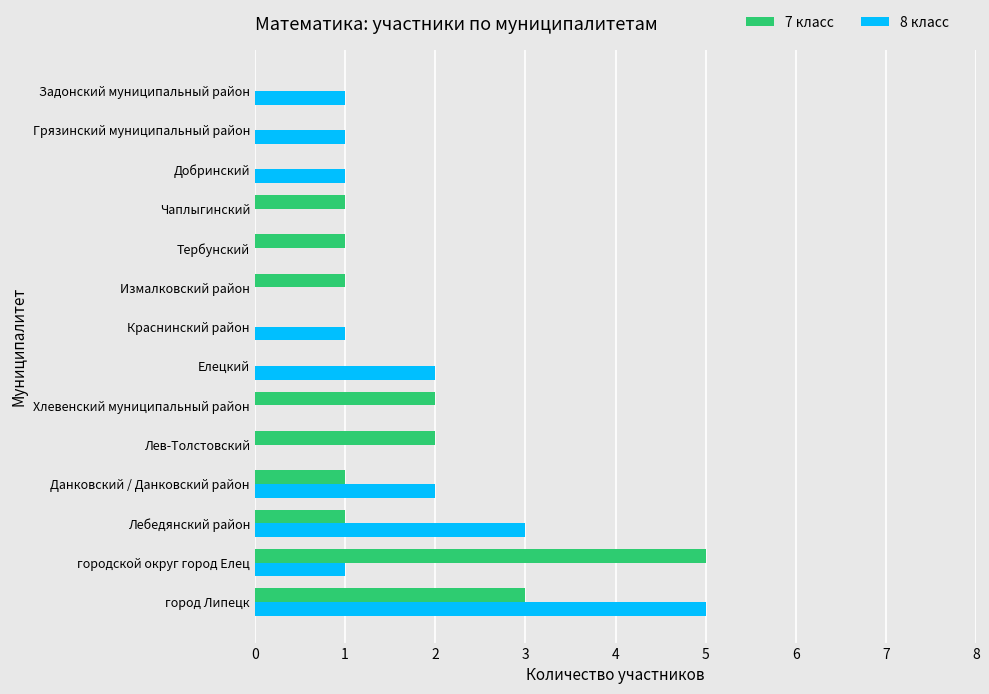

True or false: 8 класс has a value of -2 at Чаплыгинский.

False